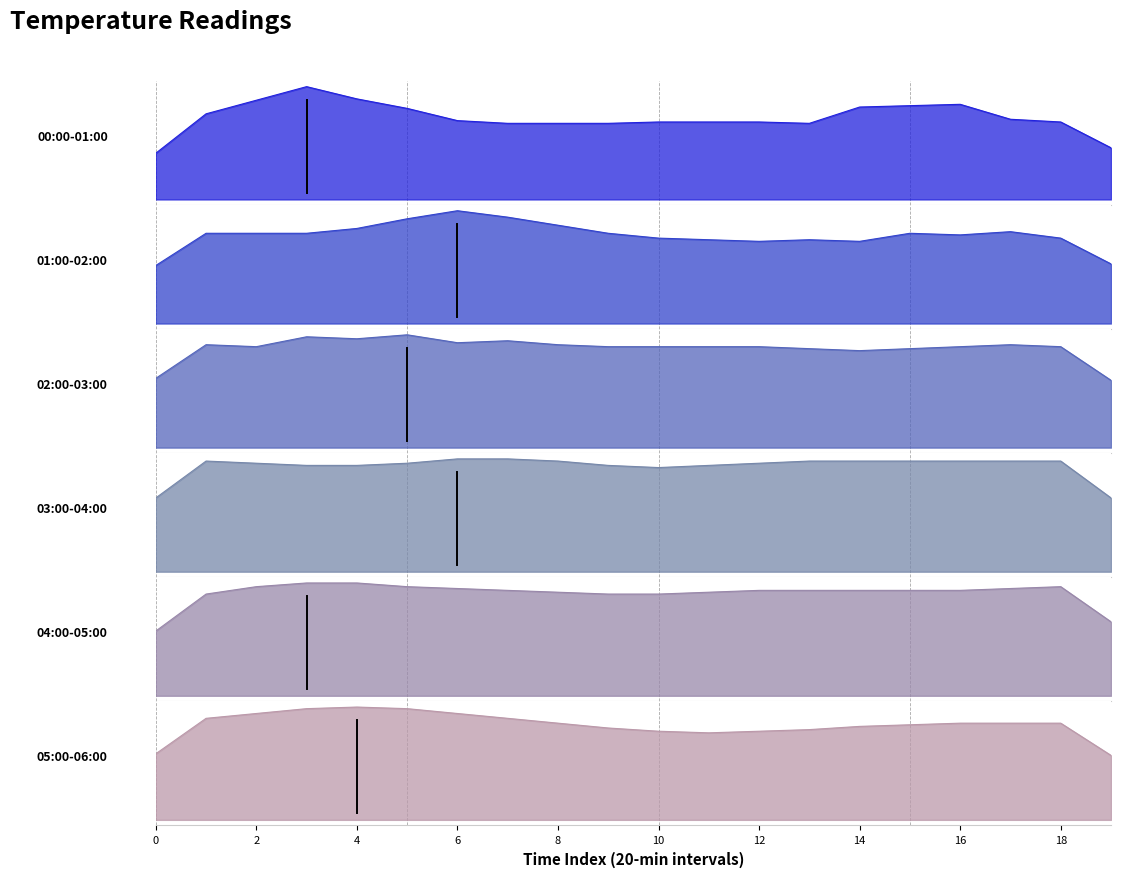

How many interior local valleys does the 00:00-01:00 series have?

4